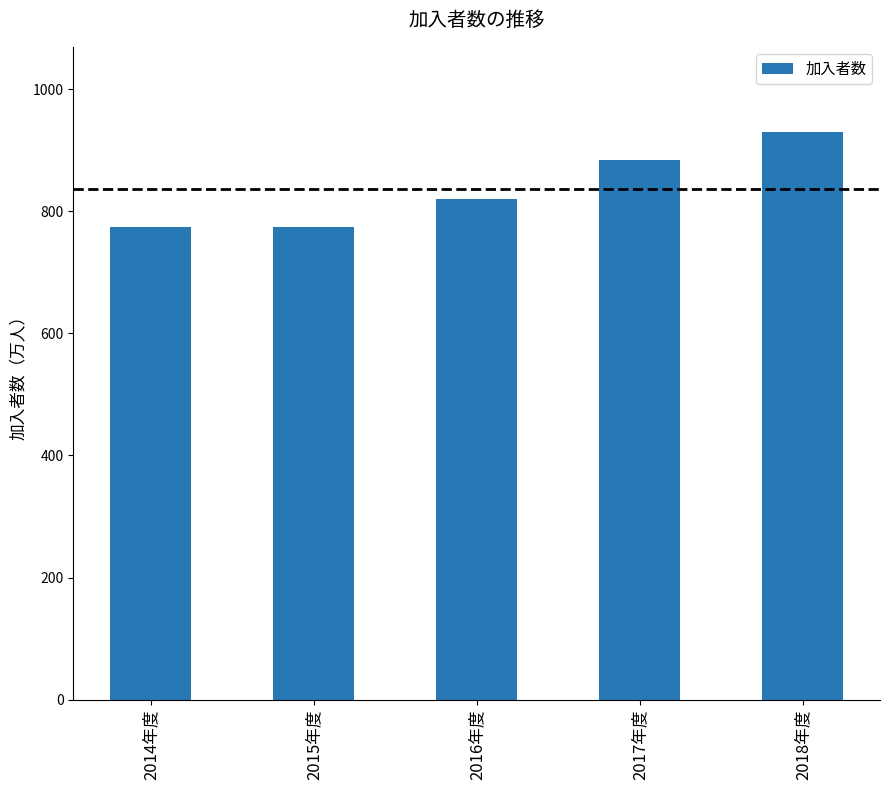

What is the average value?

836.4